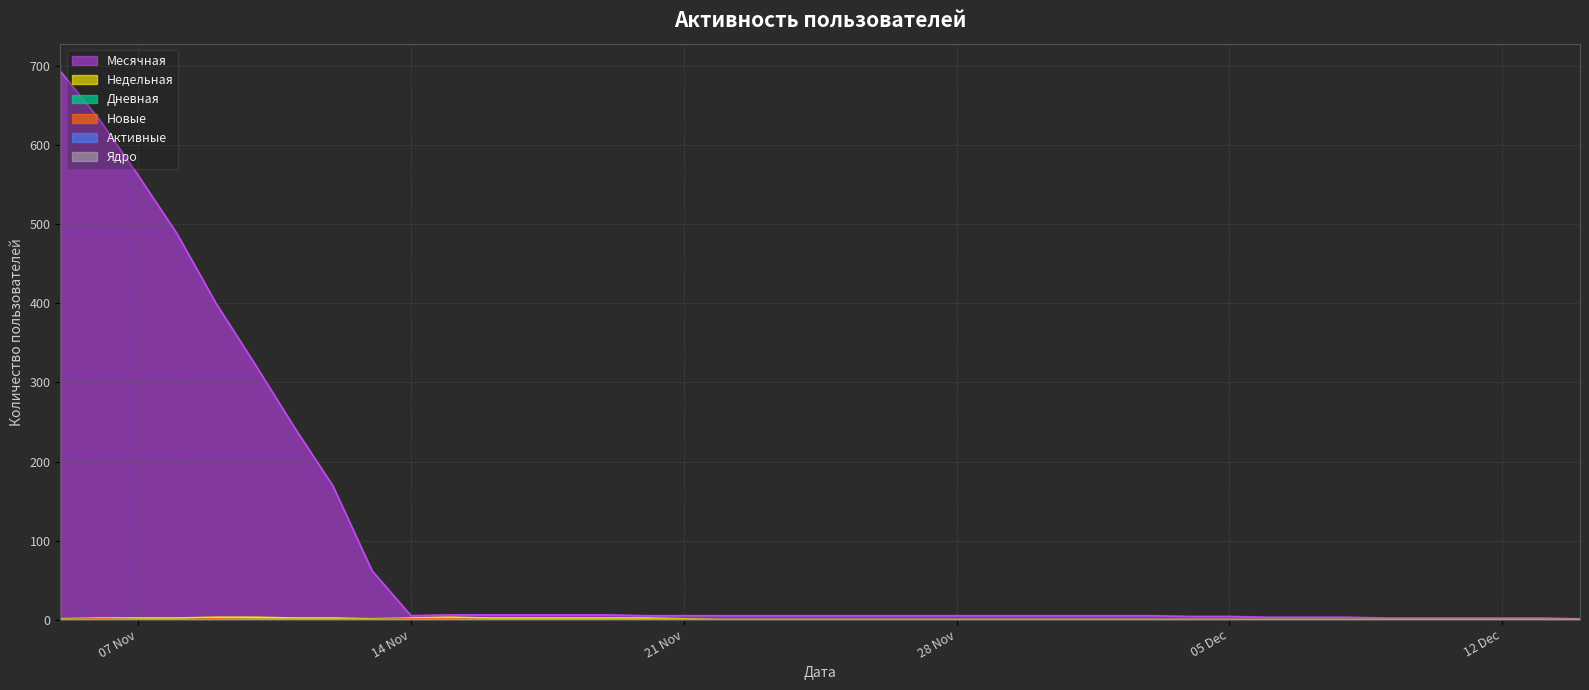

What is the sum of the Месячная values at 2023-11-05 and 2023-11-17?

700